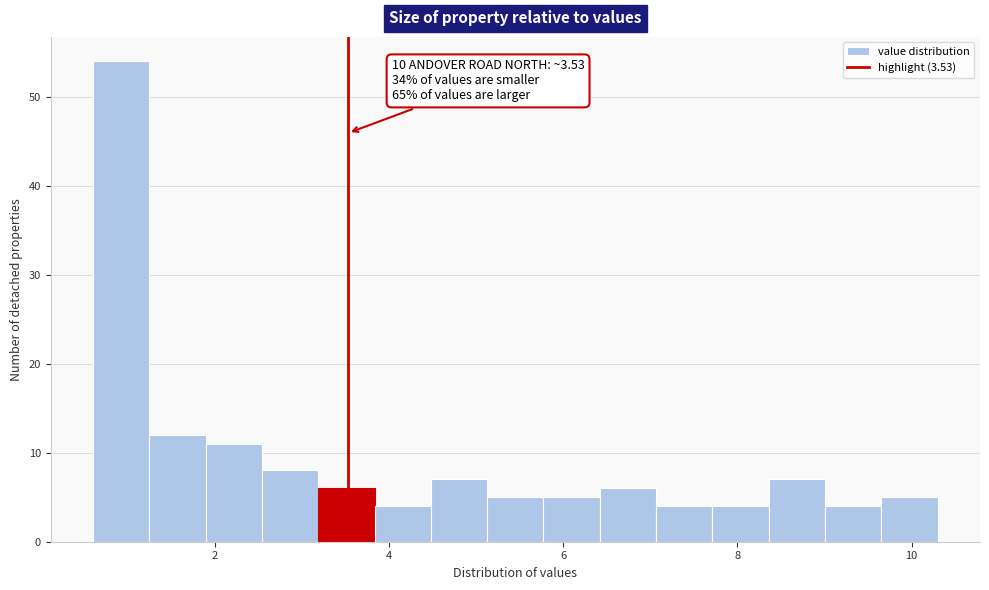

Around what value on the x-axis is the tallest bar? Give the approximate position of its centre, as read against the axis.

1.0